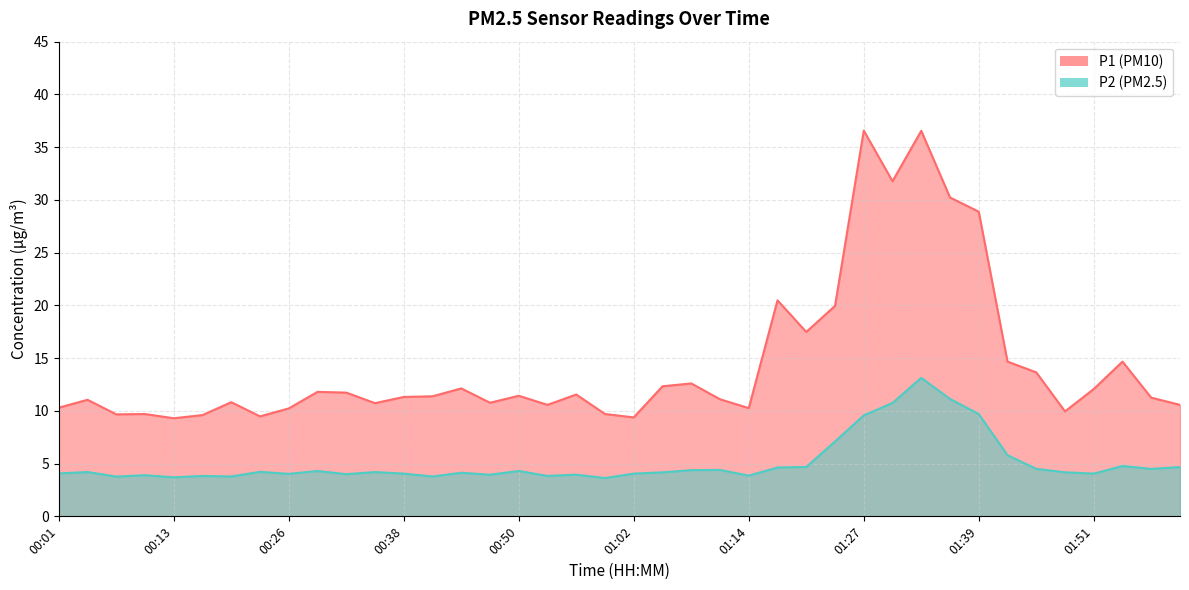

At which category is the sum across all series the highest?

01:33